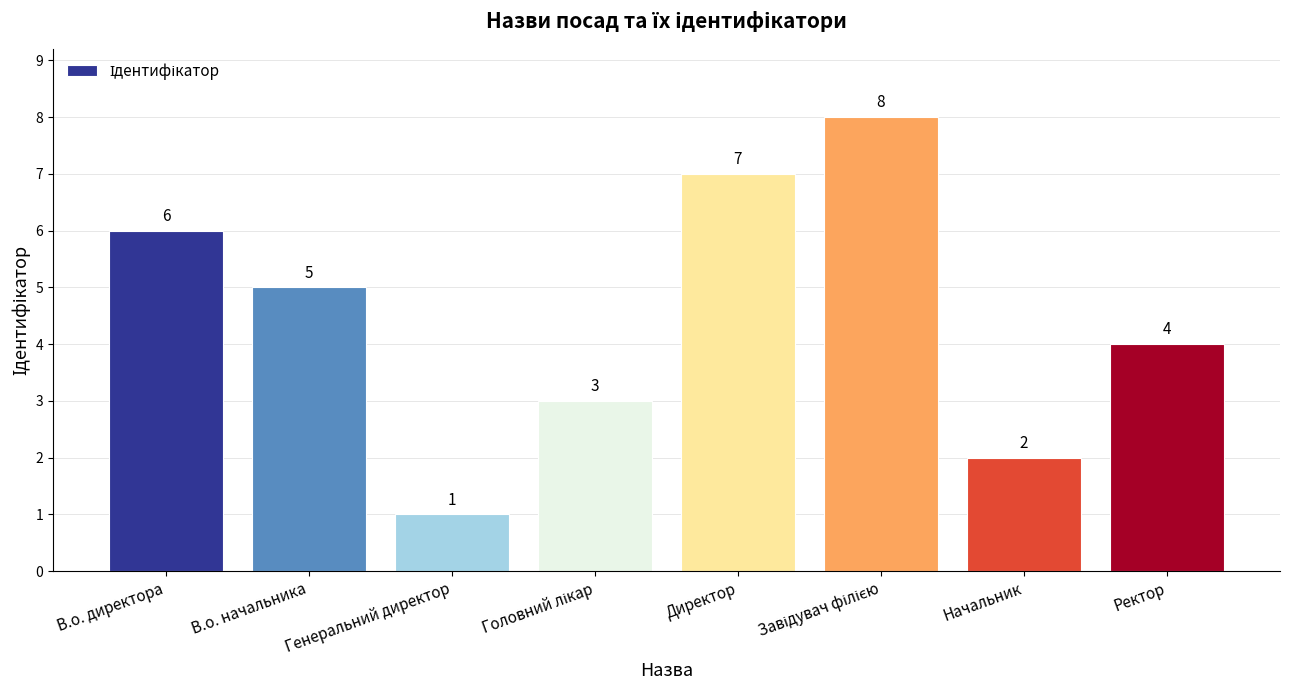

Is it true that the value at Начальник is 3?

False